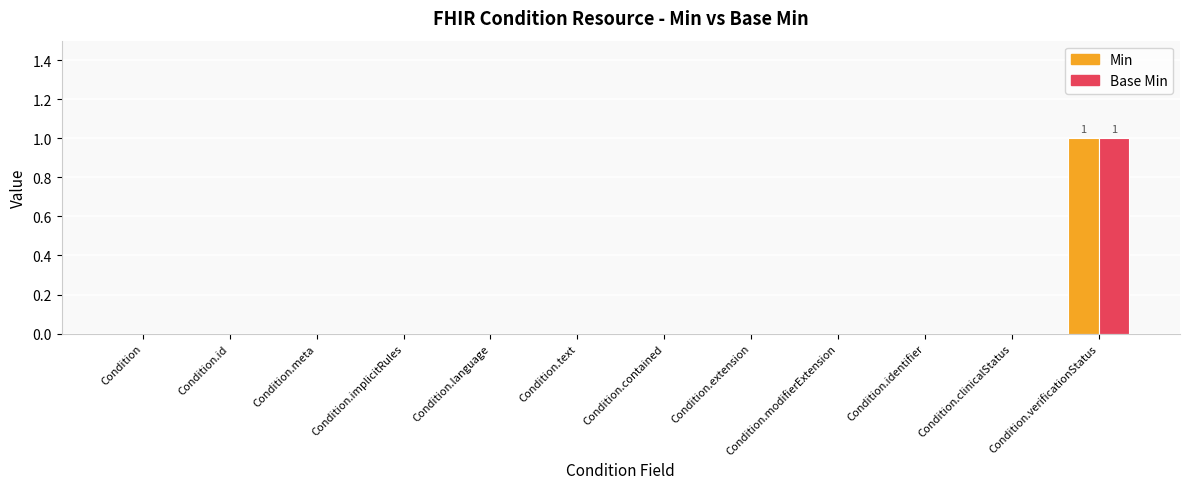

How many data points does each series have?

12